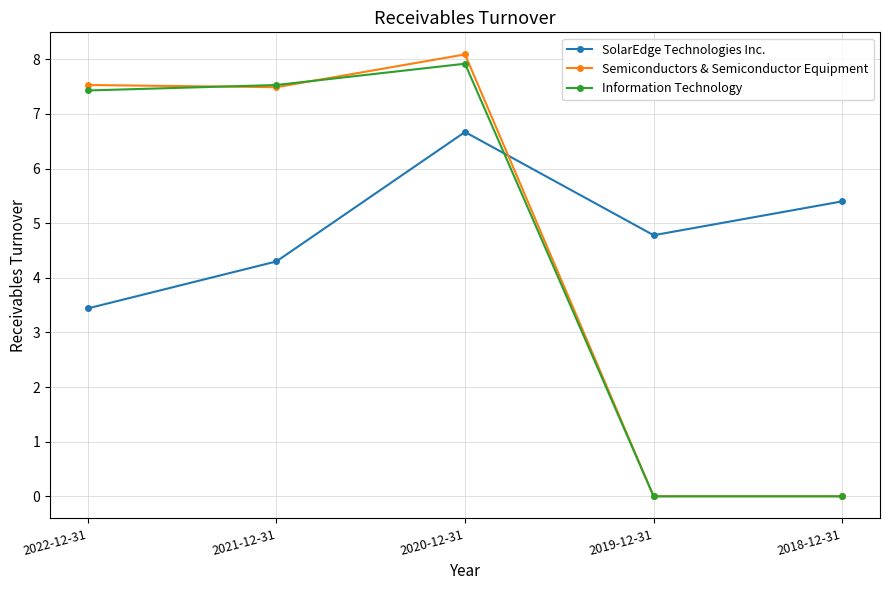

Is it true that Information Technology equals 7.5 at 2021-12-31?

True